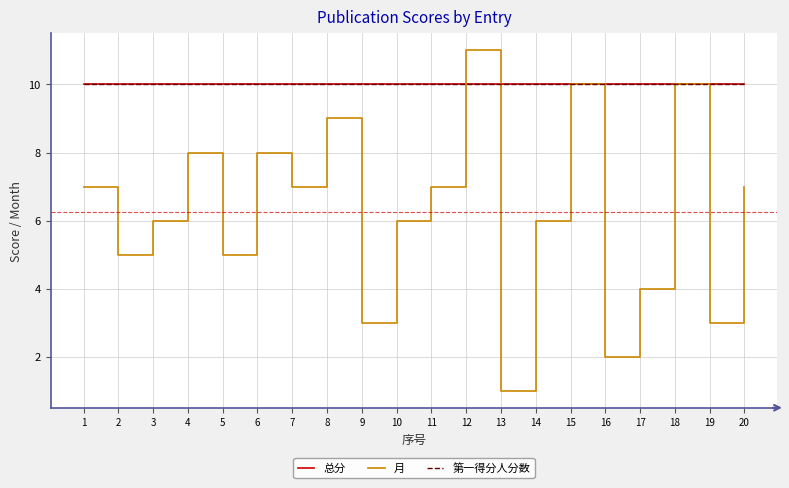

Which series has the largest range (max minus min)?

月